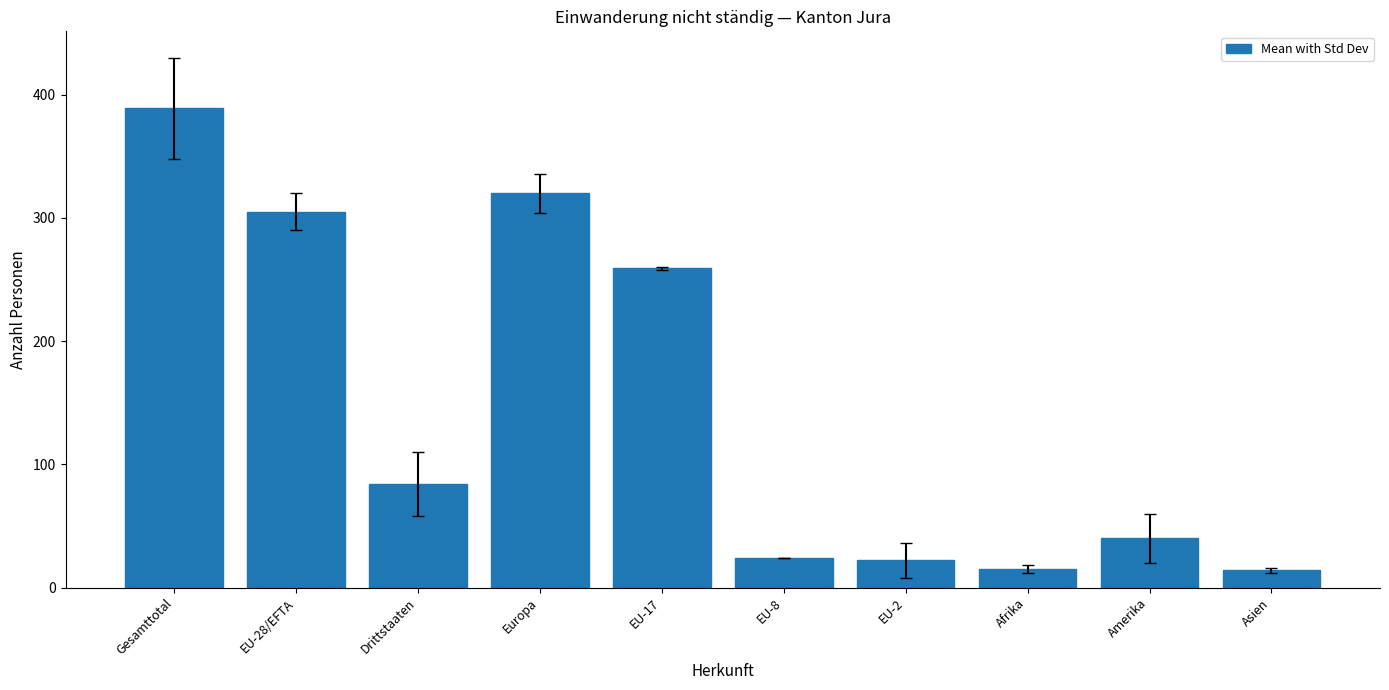

What position from the left is Asien?

10